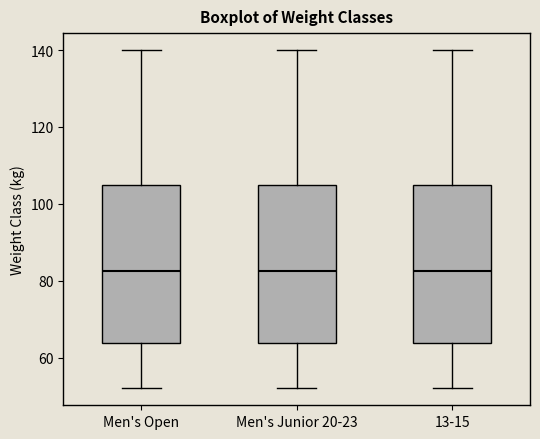

Where is the lower edge of the box for Men's Junior 20-23 on the y-axis? The values are not printed on the chart, so give them approximately, as read against the axis.

64